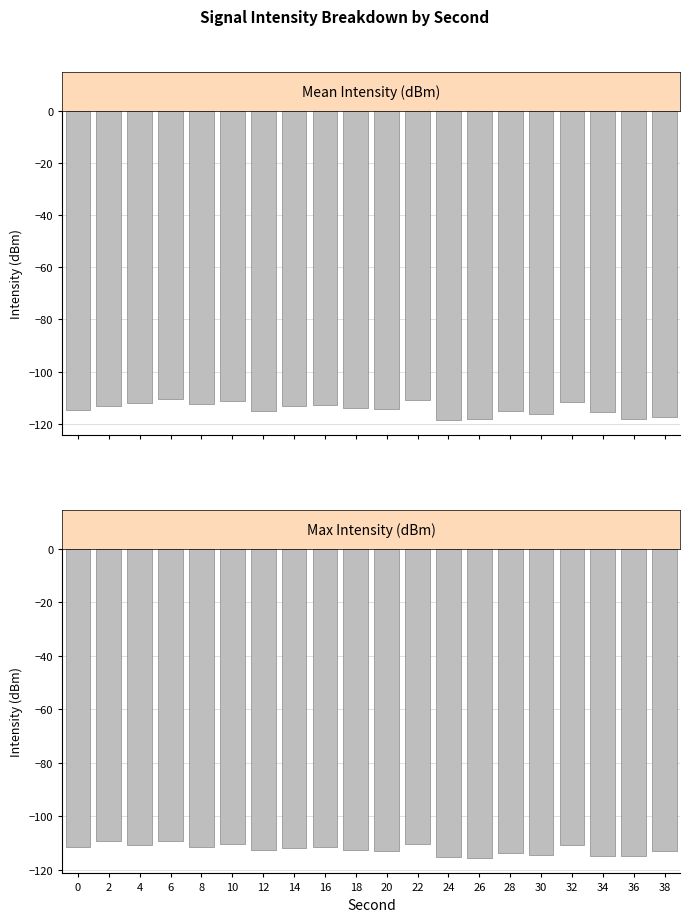

Count the number of data series in this chart.

2